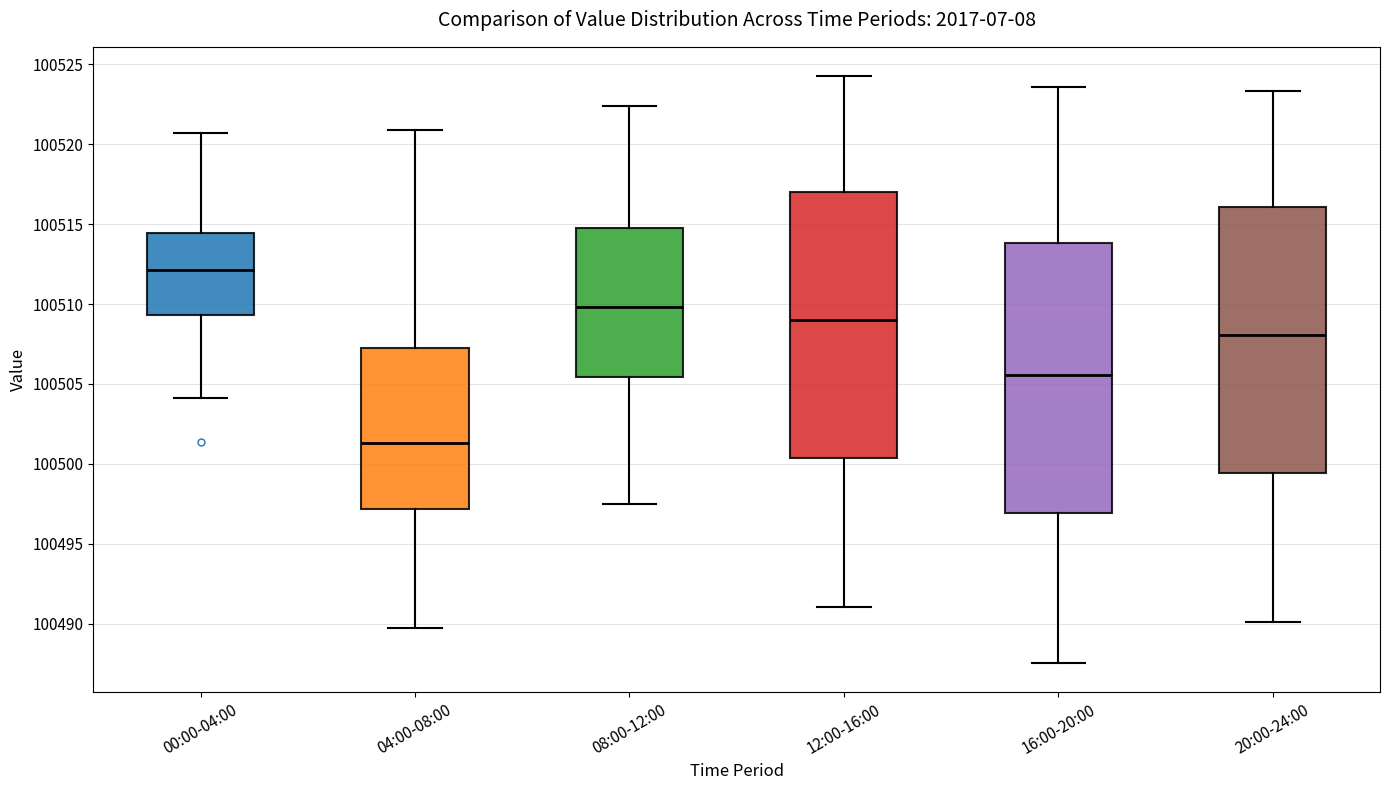

Where does the upper whisker of the box for 20:00-24:00 end on the y-axis? The values are not printed on the chart, so give them approximately, as read against the axis.

100523.5